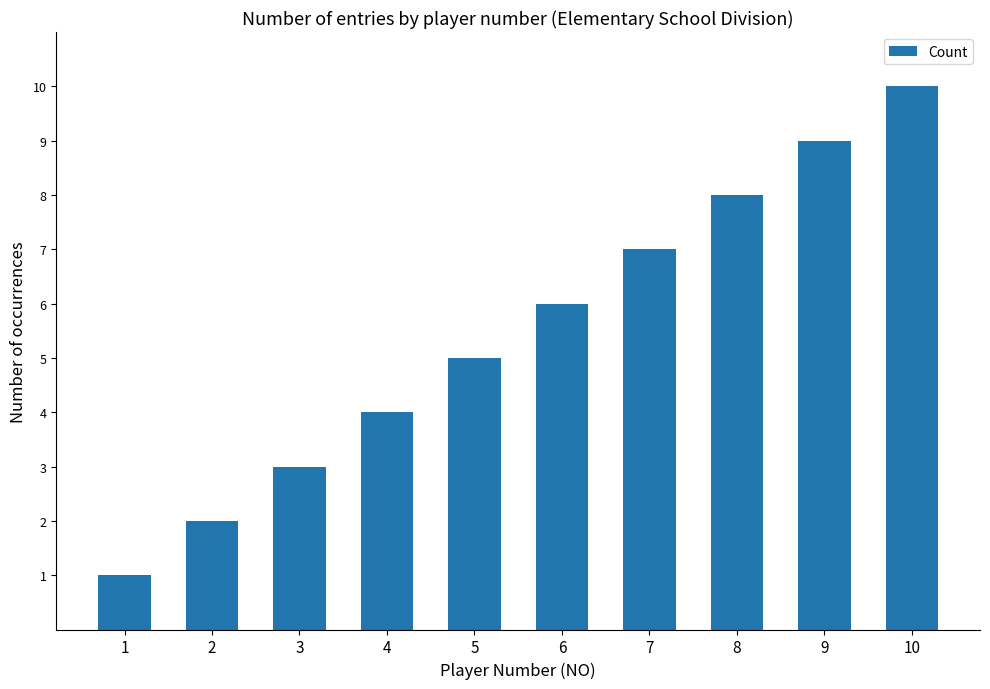

What is the greatest value displayed?

10